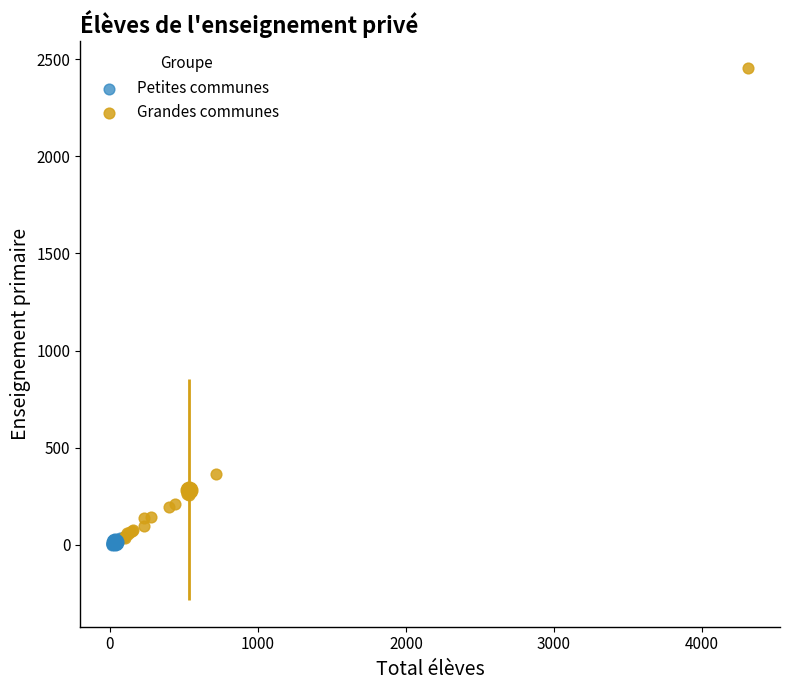

Which series reaches the minimum Y coordinate?

Petites communes